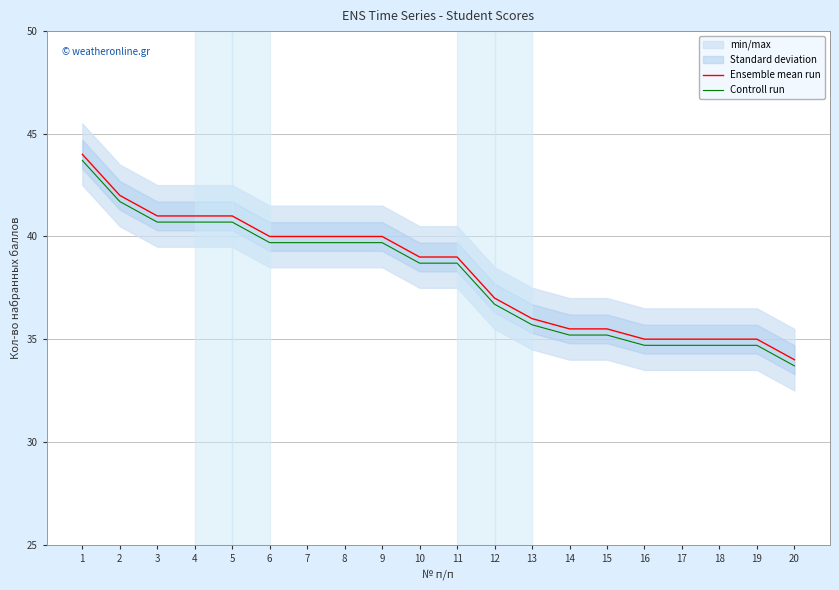

What is the smallest value displayed?

33.7